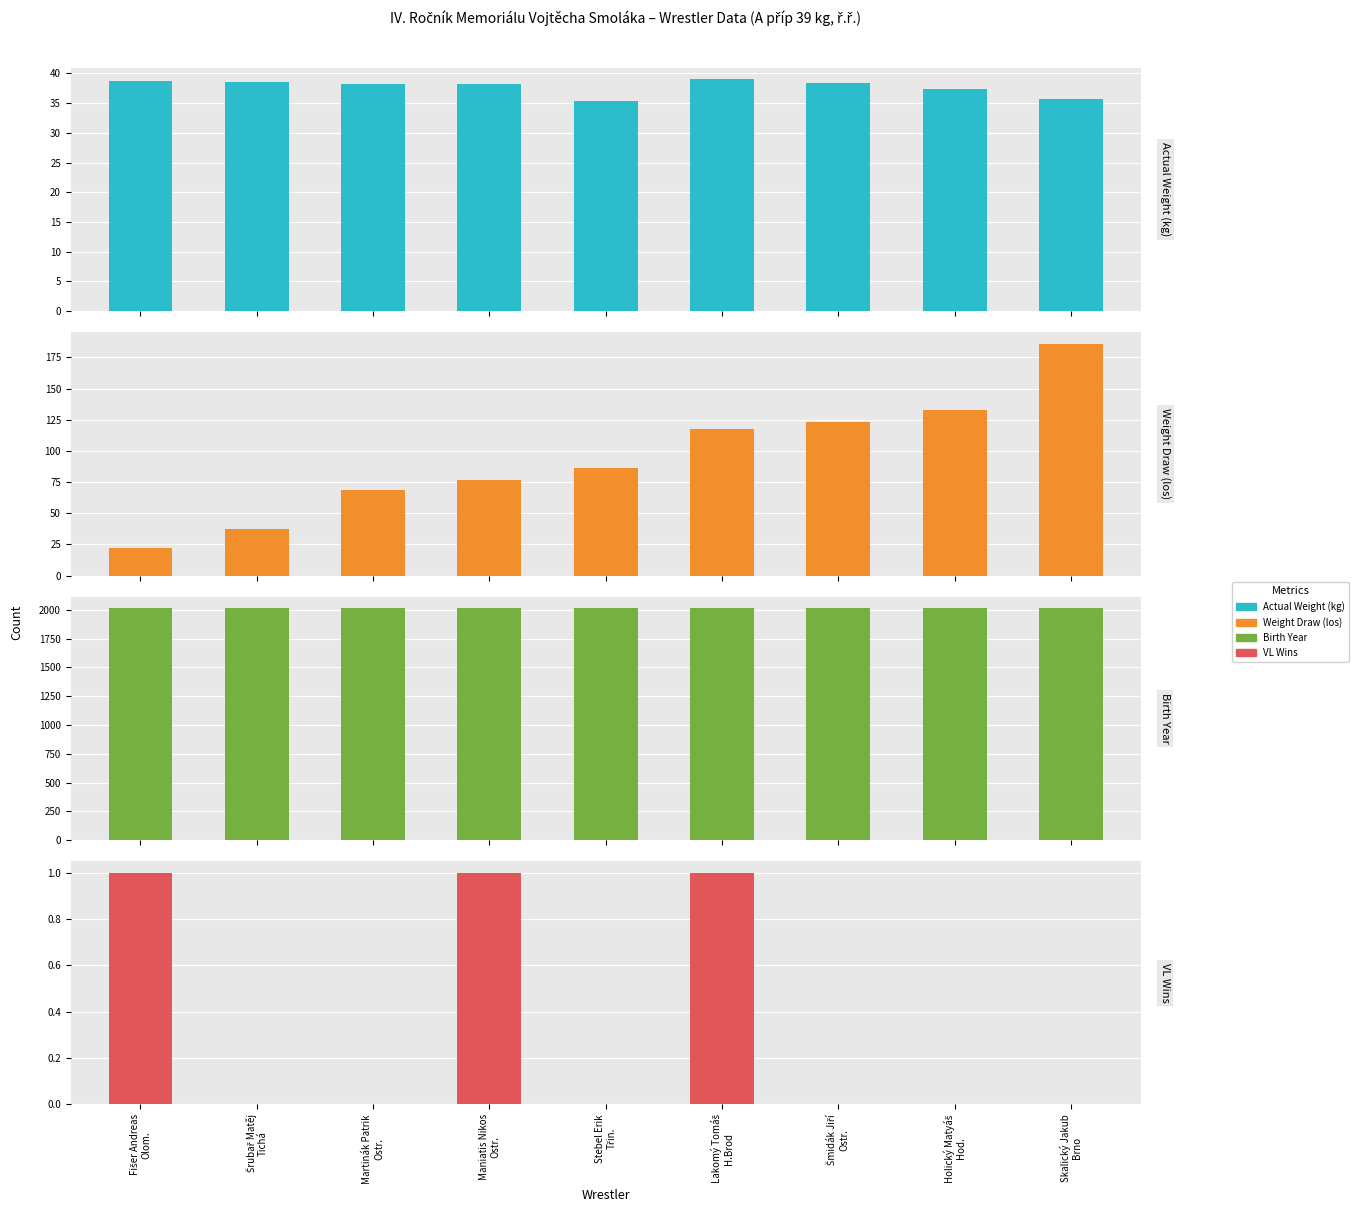

At how many categories does at least one series exceed 485?

9